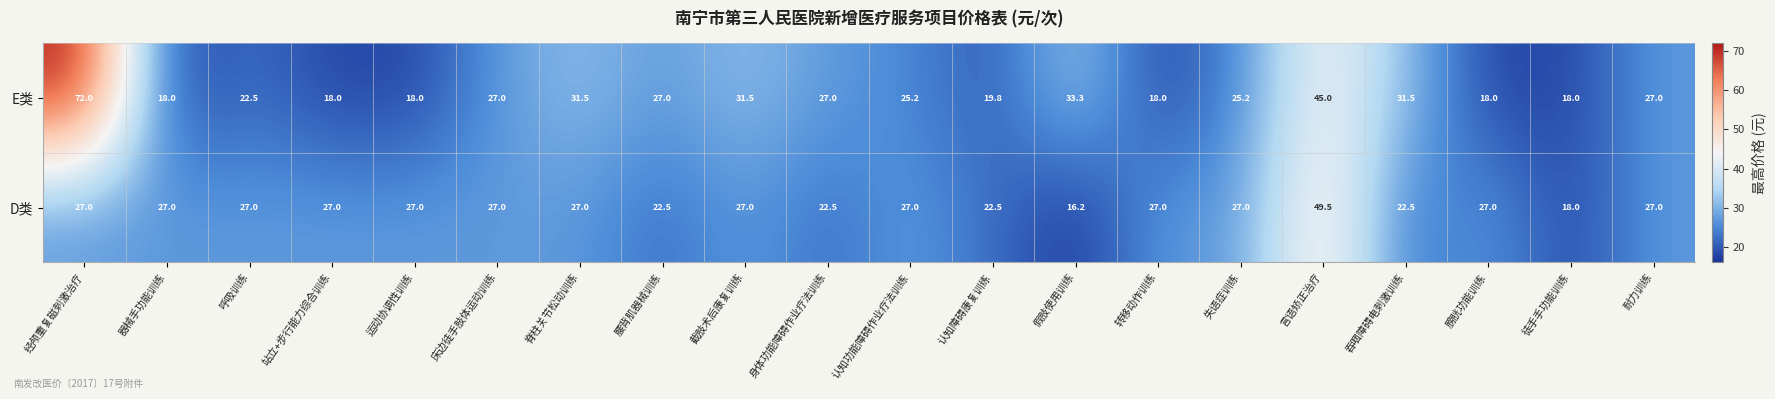

How many values in the D类 series are below 27?

6